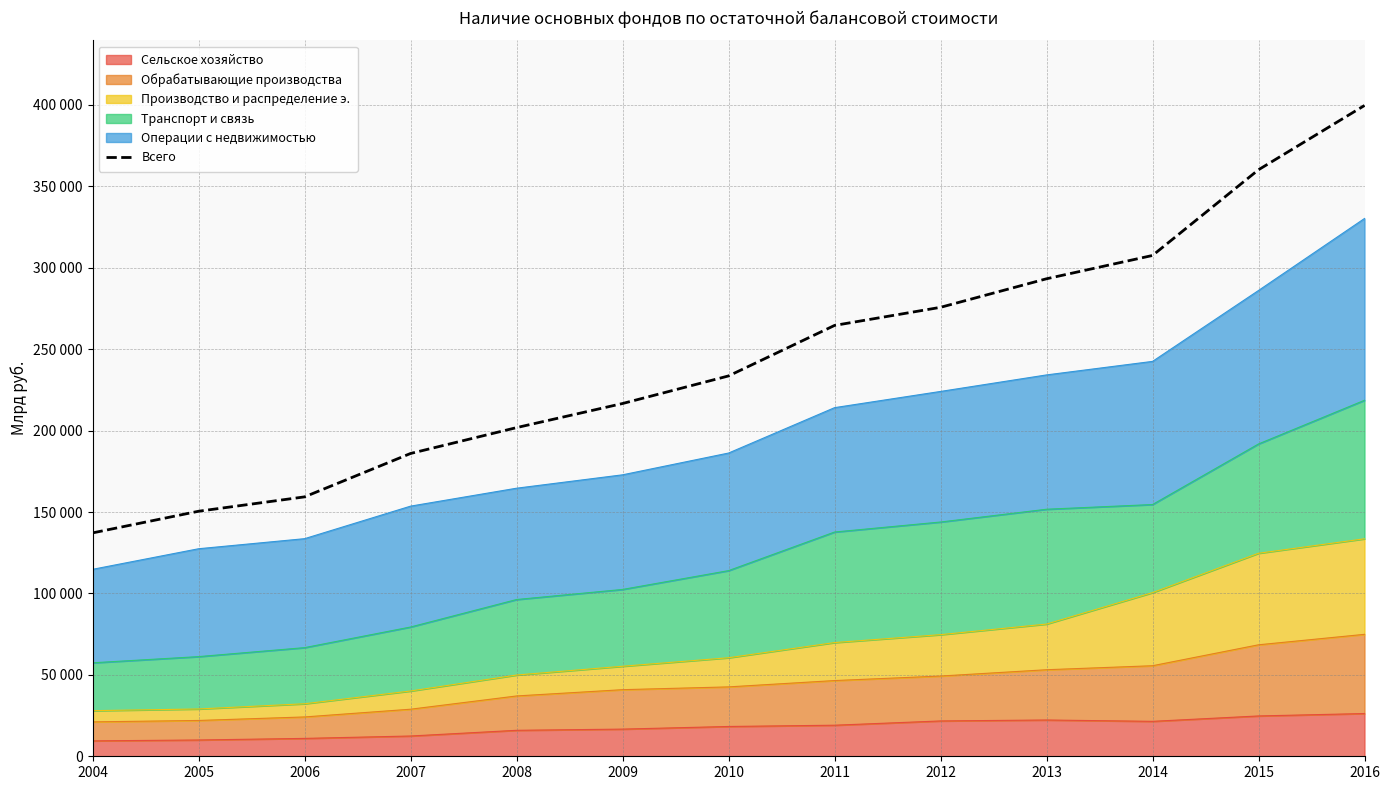

Is it true that the value at 2016 is 160229?

False